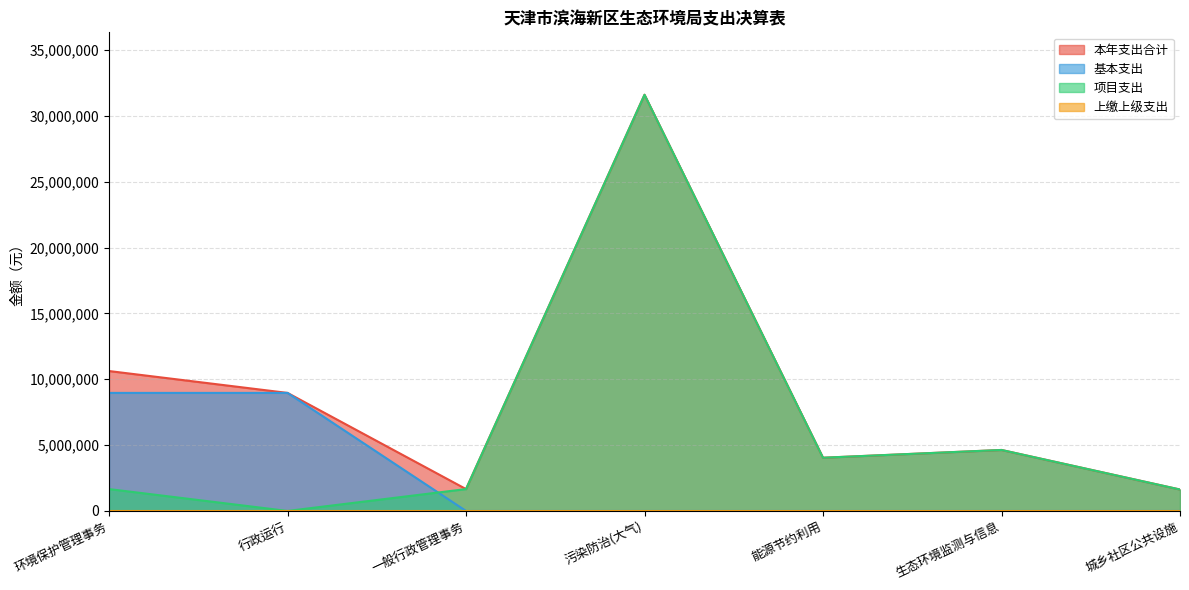

Which series has the largest total across all categories?

本年支出合计